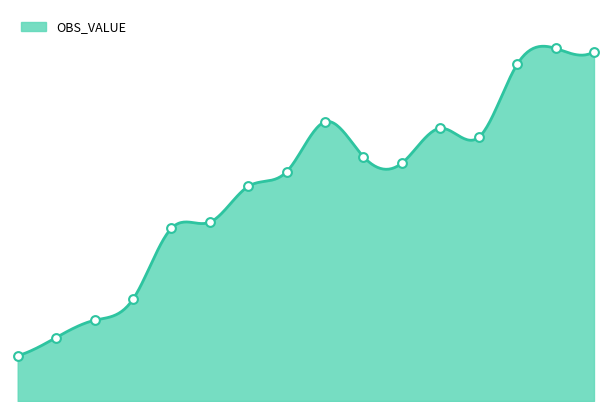

Approximately how many times larger is the value at 2013 compared to 2017?

0.9